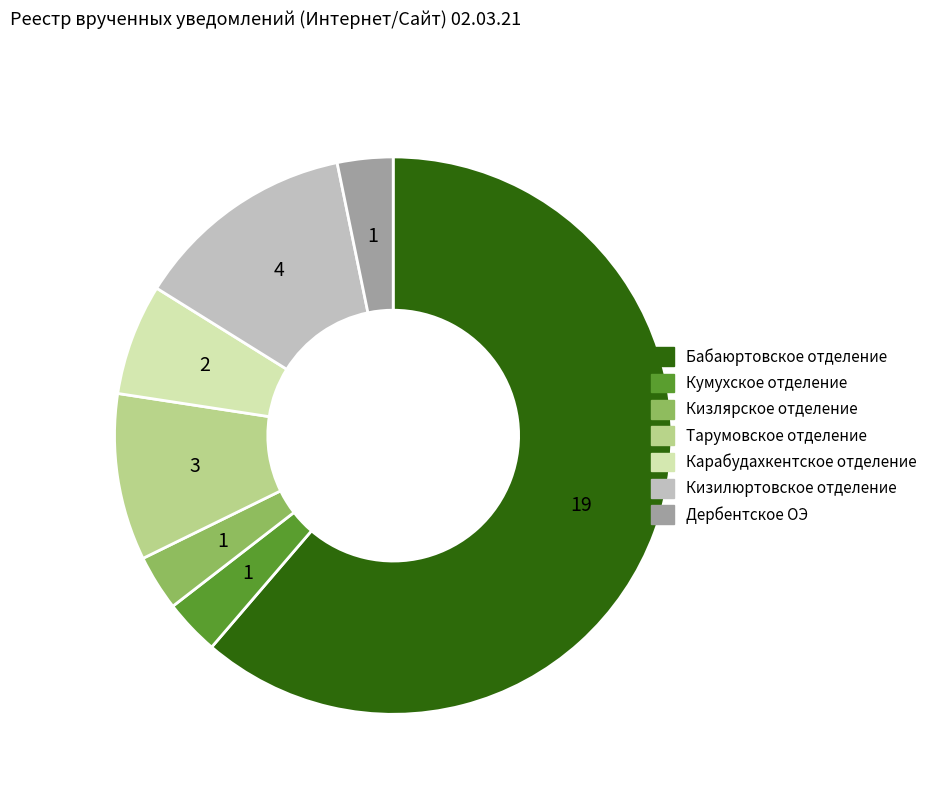

Count the number of slices in the pie.

7